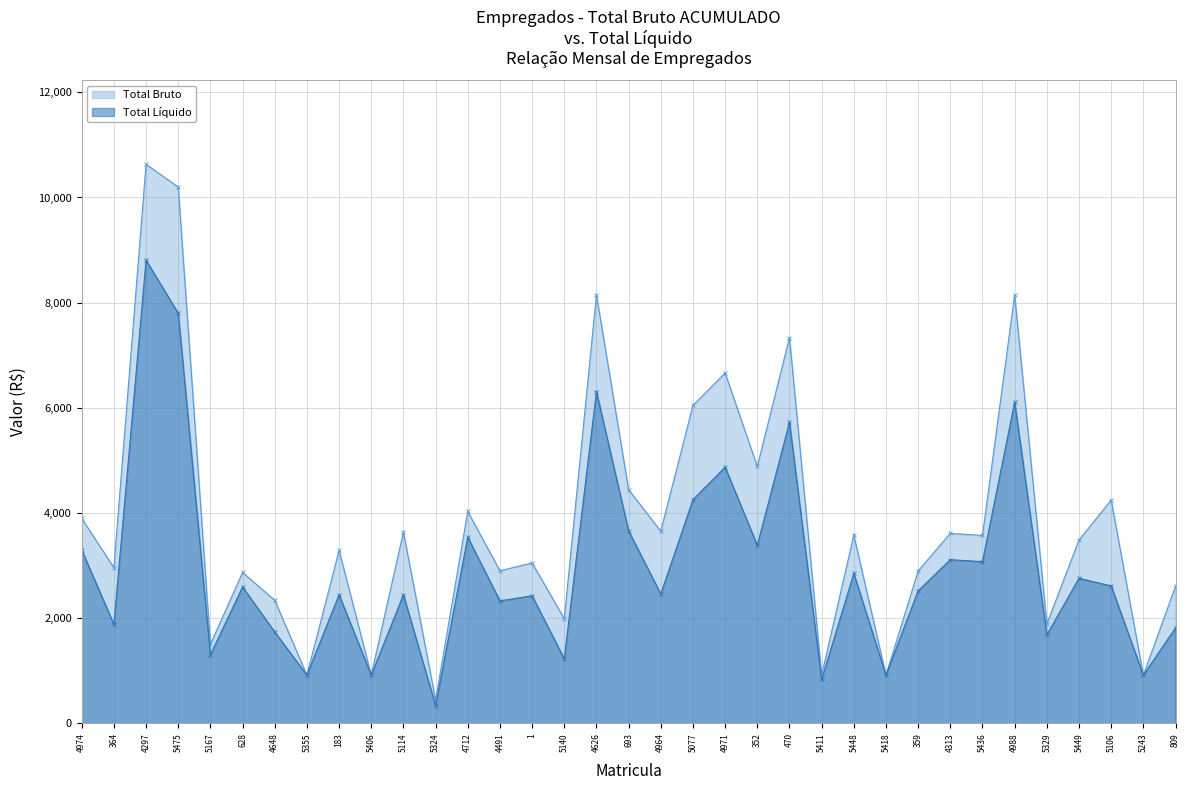

How many interior local peaks does the Total Bruto series have?

13